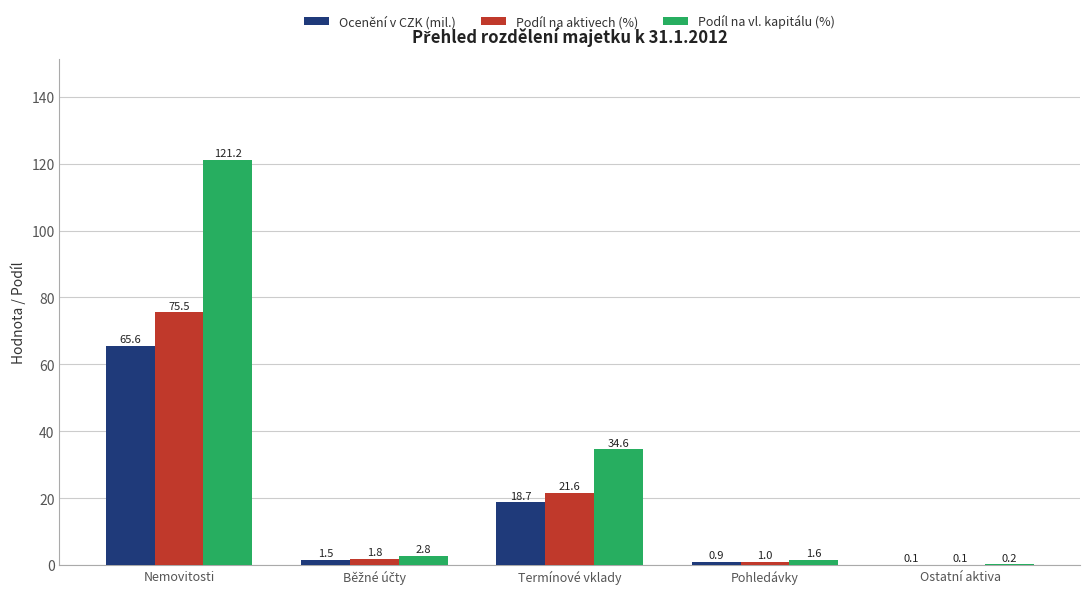

Between Termínové vklady and Pohledávky, which series saw the biggest shift?

Podíl na vl. kapitálu (%)